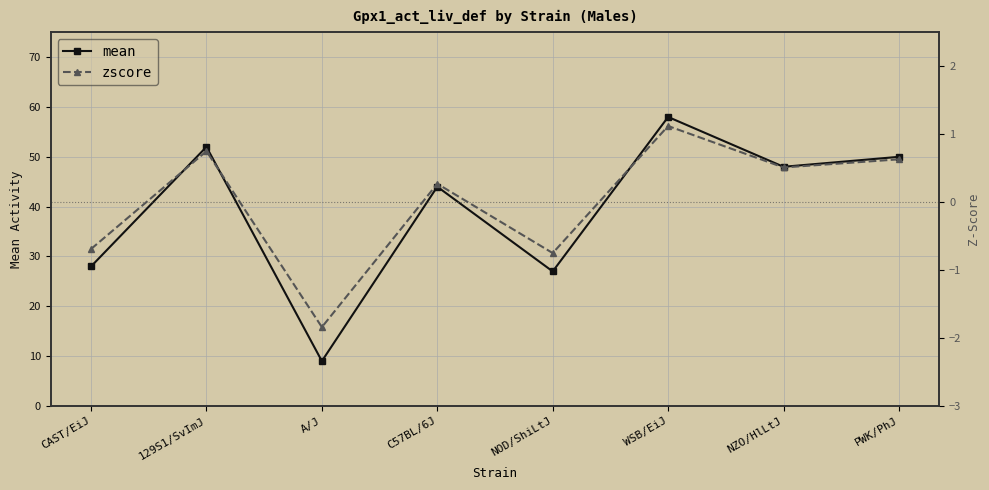

Reading right to left, what are all the values shown in this chart?

mean: 50.0	48.0	58.0	27.0	44.0	9.0	52.0	28.0
zscore: 0.6	0.5	1.1	-0.8	0.3	-1.8	0.8	-0.7